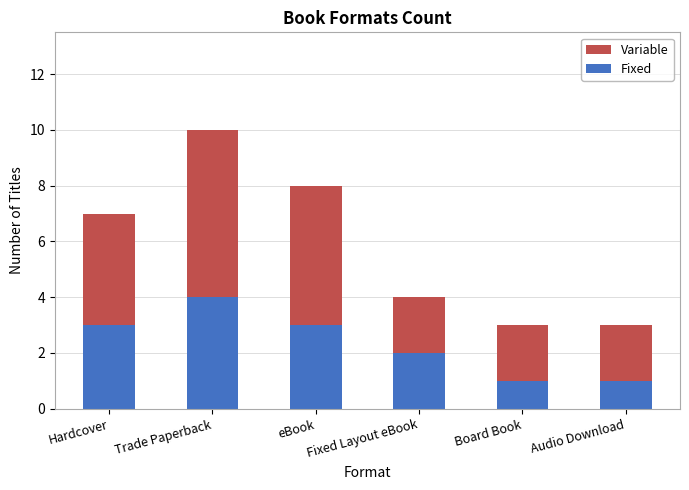

What is the approximate value of Fixed at Hardcover?

3